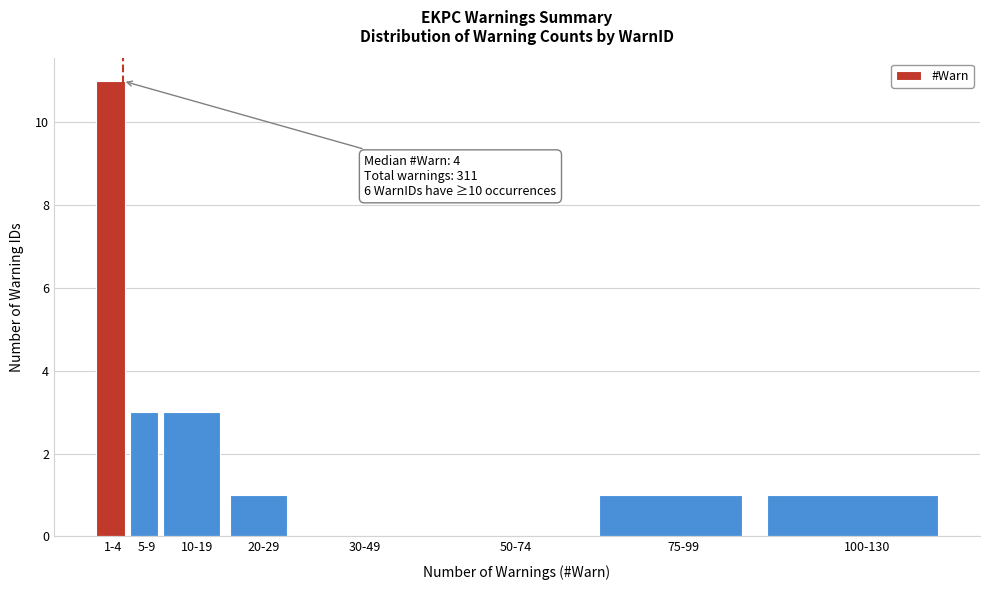

Reading left to right, list all the values displayed in this chart.

1-4=11	5-9=3	10-19=3	20-29=1	30-49=0	50-74=0	75-99=1	100-130=1